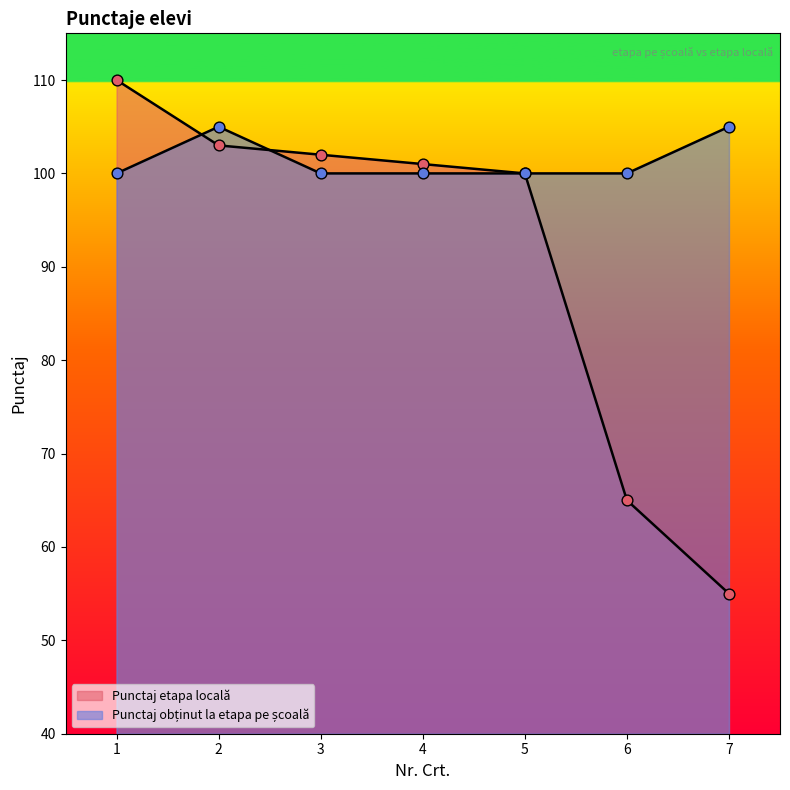

Which series reaches the maximum Y coordinate?

Punctaj etapa locală